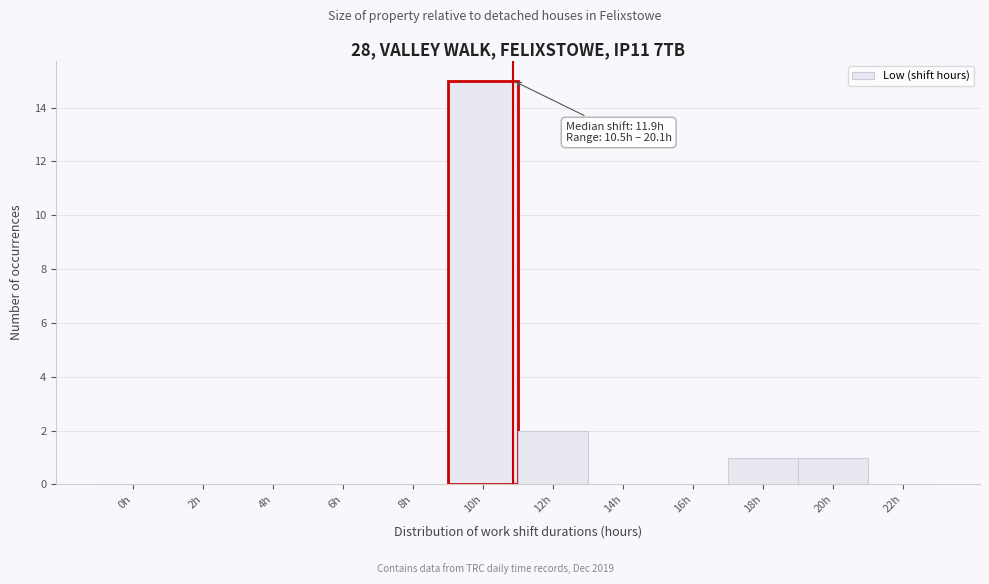

Reading left to right, transcribe all the data shown in this chart.

0h=0	2h=0	4h=0	6h=0	8h=0	10h=15	12h=2	14h=0	16h=0	18h=1	20h=1	22h=0